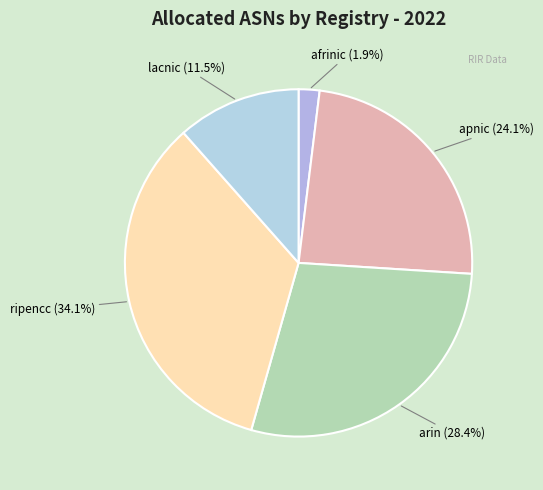

Which slice is the smallest?

afrinic